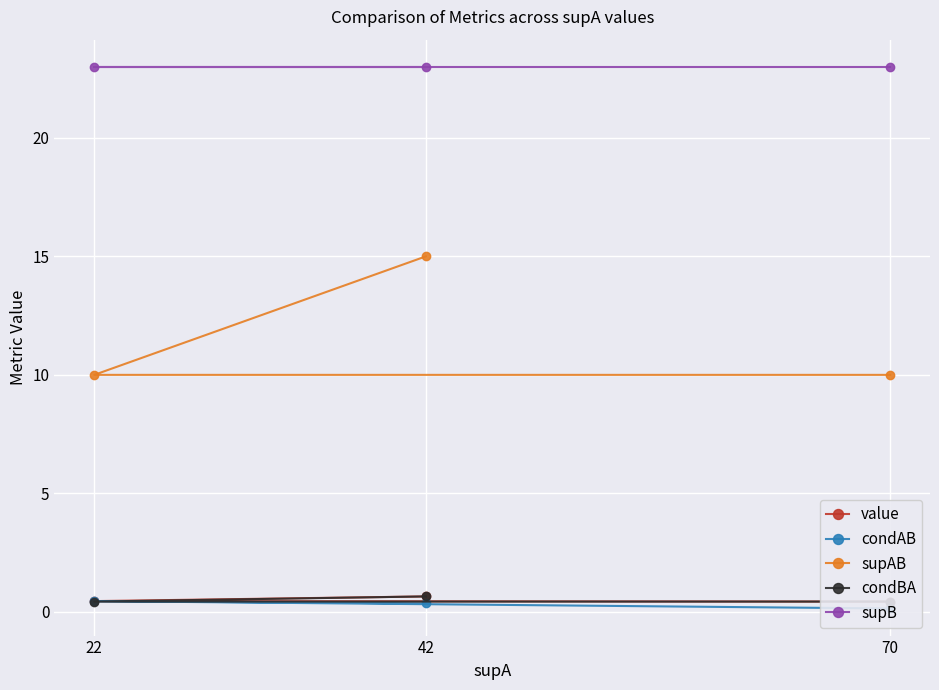

What is the total value across all series at 22?

34.3